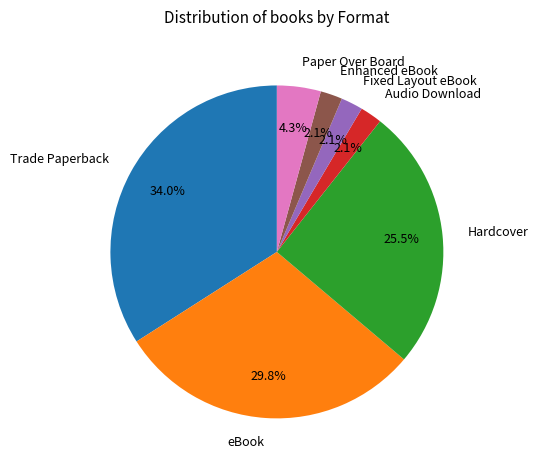

What is the largest slice in the pie chart?

Trade Paperback